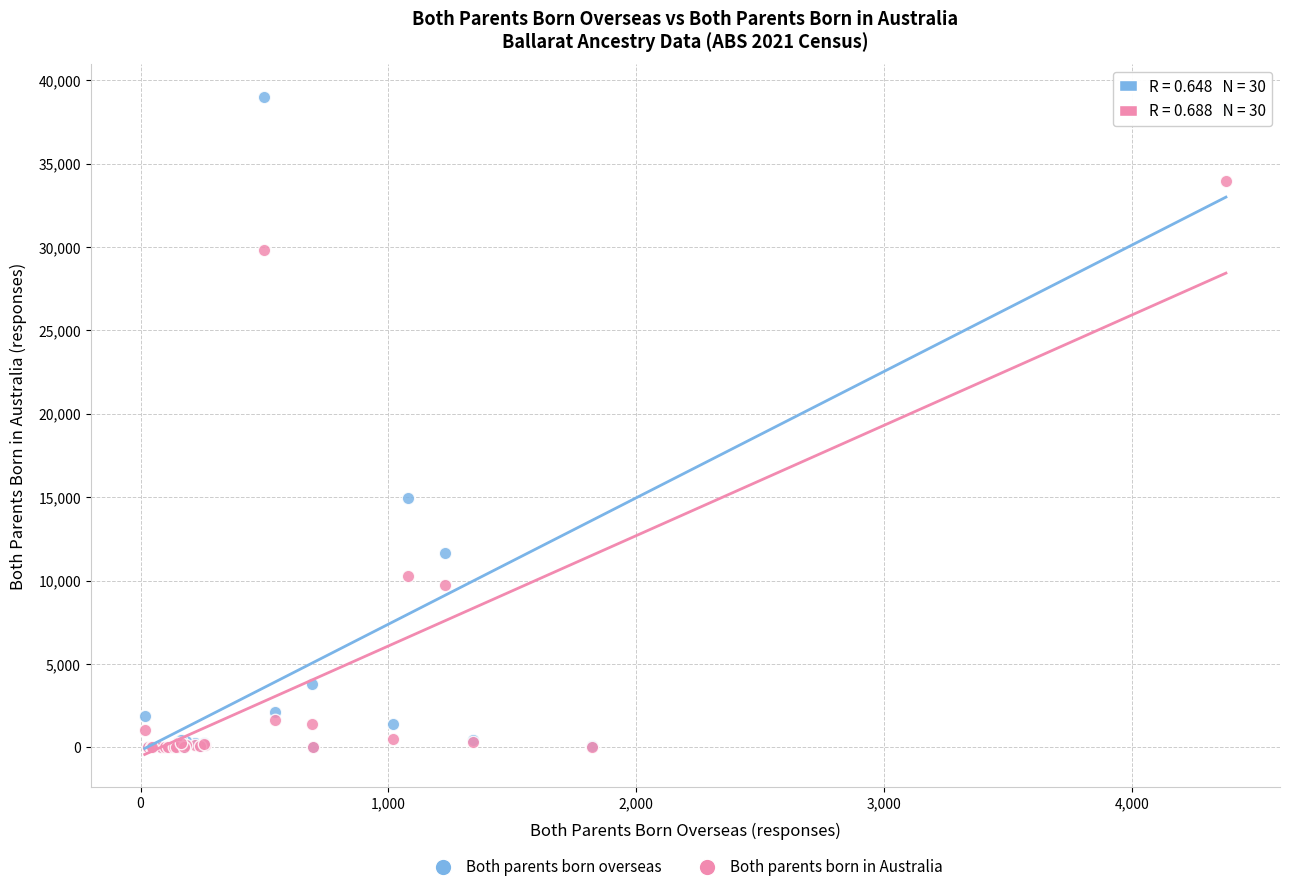

Across all series, what Y value is closest to 19485?

14938.0